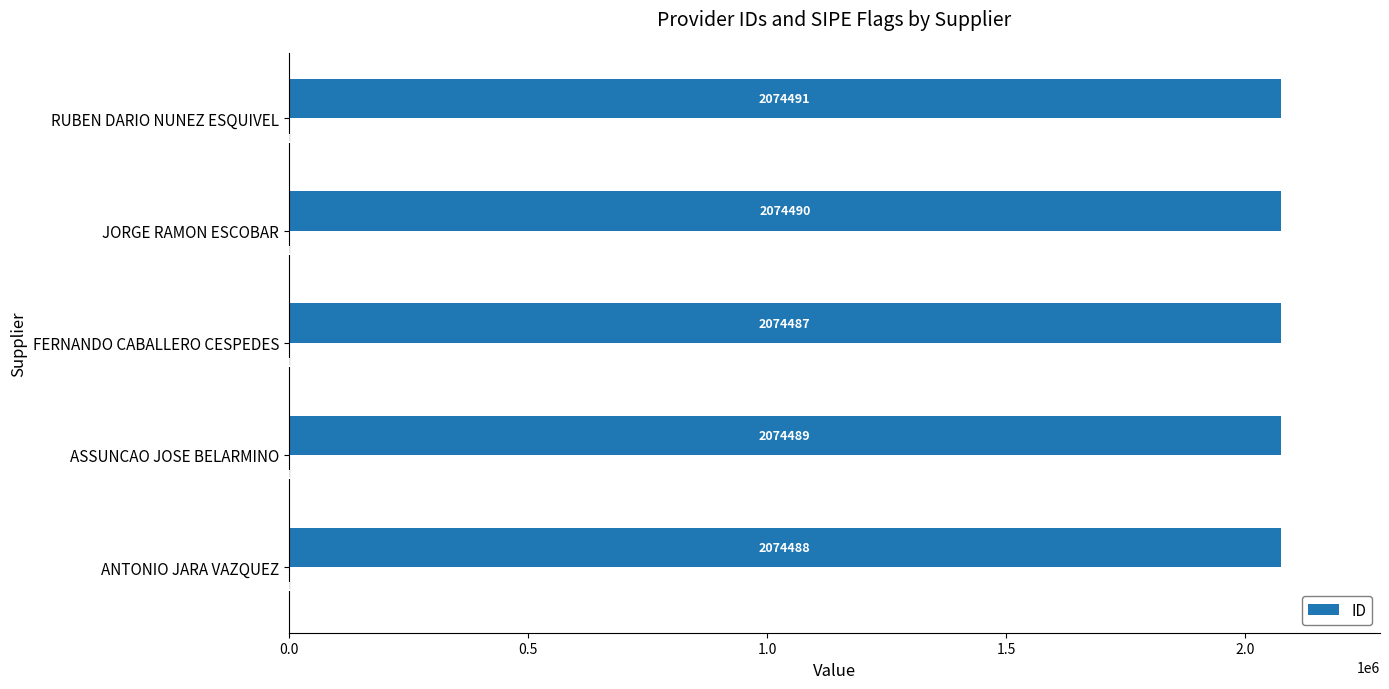

Count the values in the range 2074488 to 2074490.

3